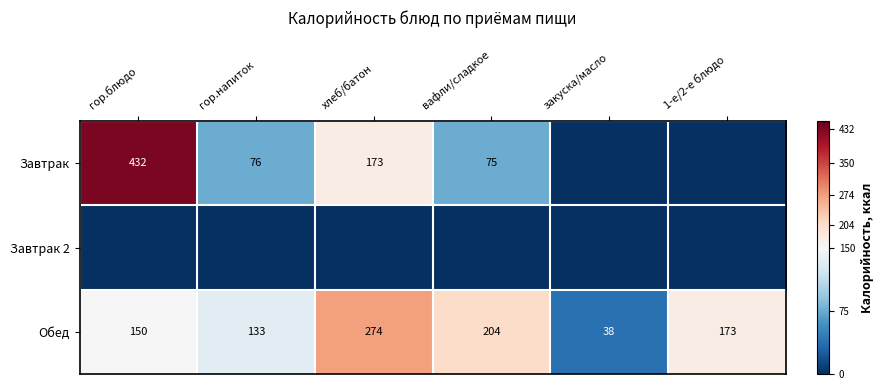

At how many categories does at least one series exceed 220?

2